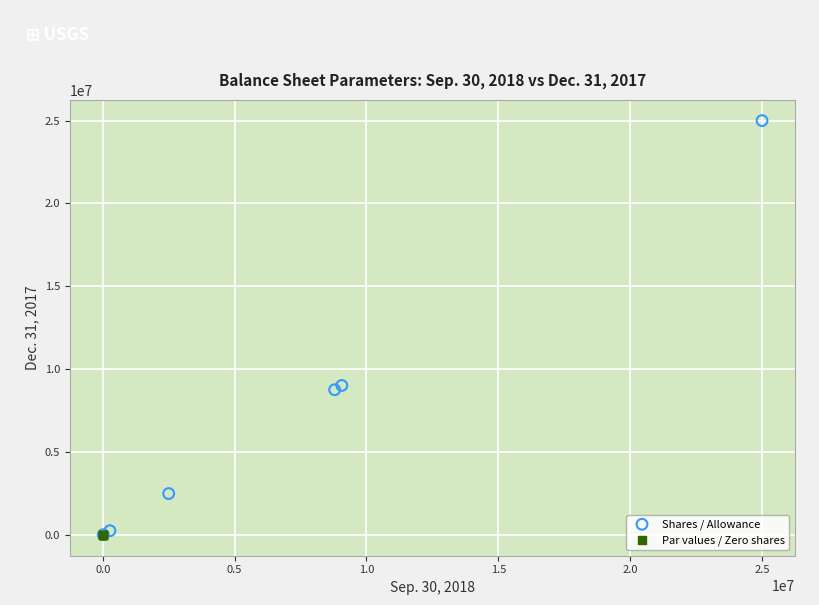

Which series has the widest spread of Y values?

Shares / Allowance